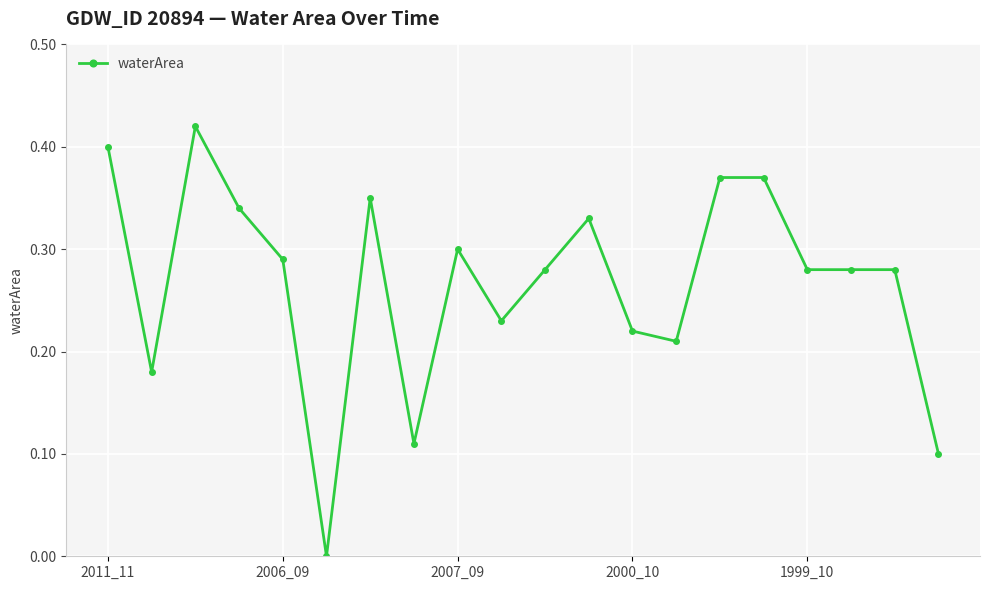

True or false: there are more than 2 points higher than both neighbors.

True